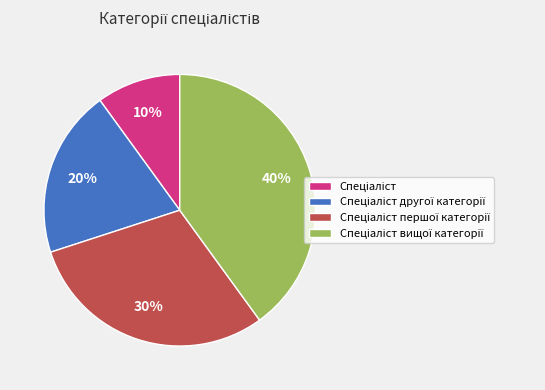

Does any single category account for the majority?

No